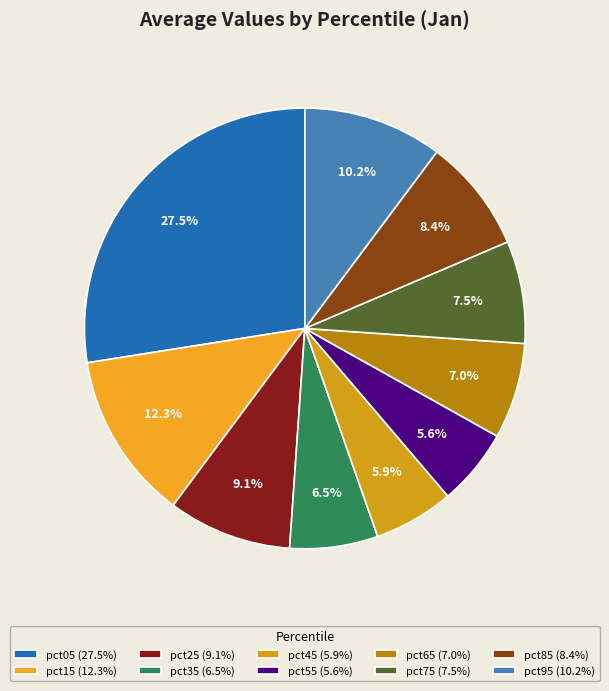

True or false: pct15 accounts for 18% of the total.

False